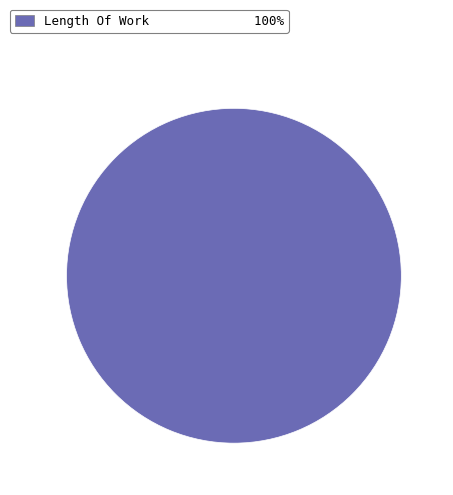

Is it true that Length Of Work 100% is 92% of the pie?

False